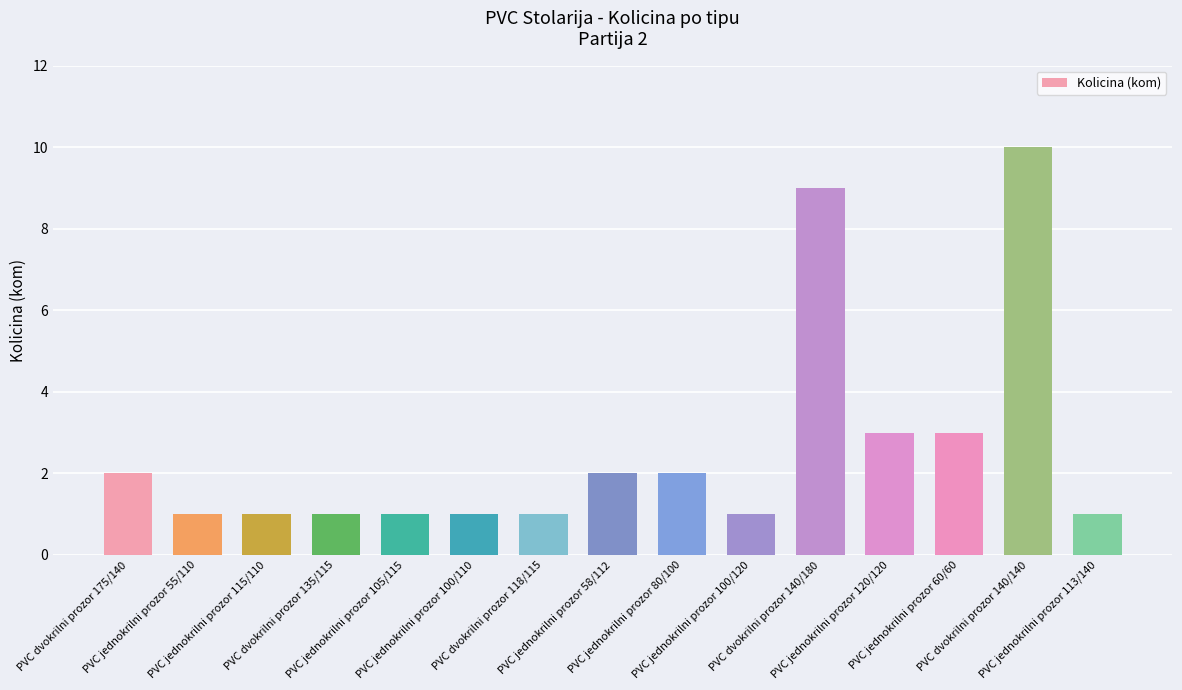

What is the maximum value shown in the chart?

10